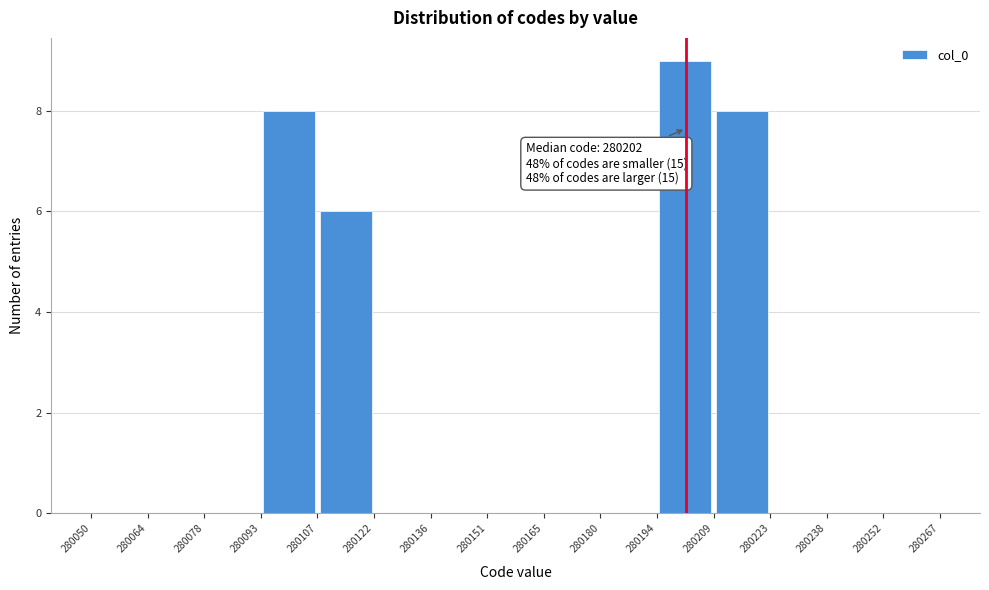

Which range on the x-axis has the tallest bar?

280194 to 280209